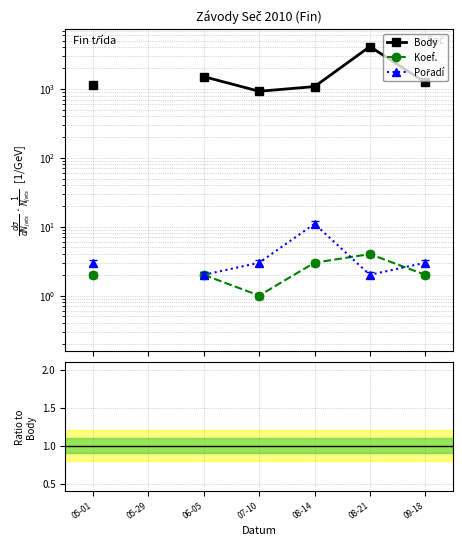

What is the label of the 2nd point from the right?

08-21